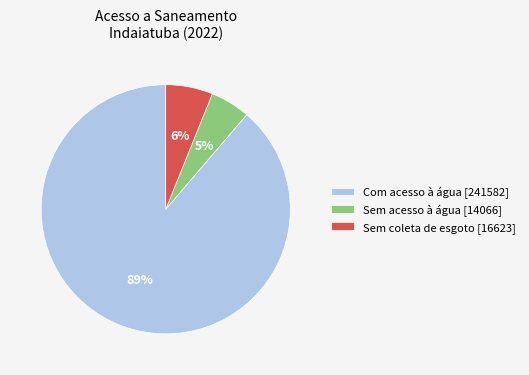

Between Sem acesso à água [14066] and Sem coleta de esgoto [16623], which is larger?

Sem coleta de esgoto [16623]